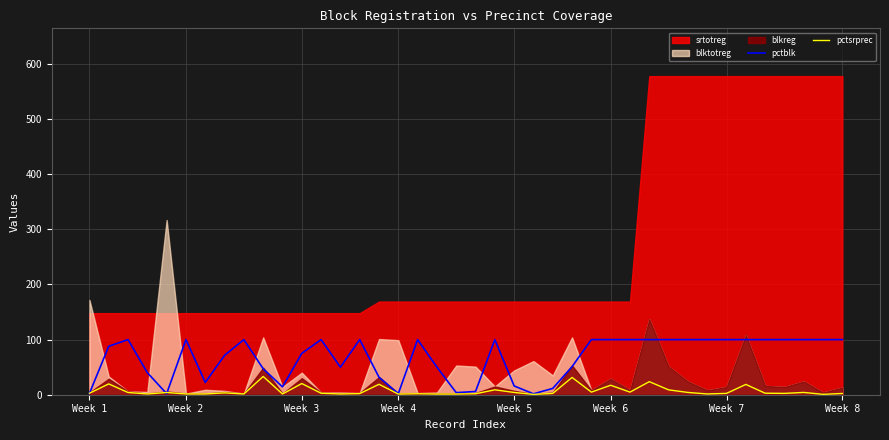

True or false: pctblk has a value of 50.0 at 18.

True